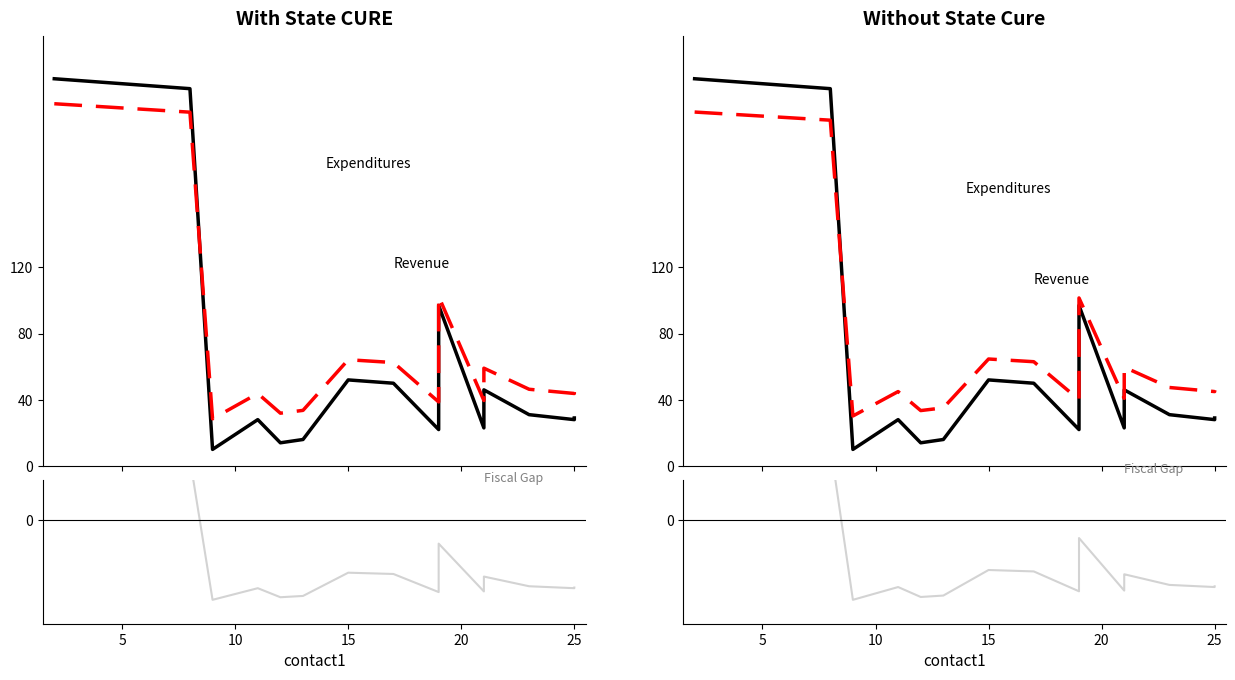

How many data points in Revenue are above 46?

9